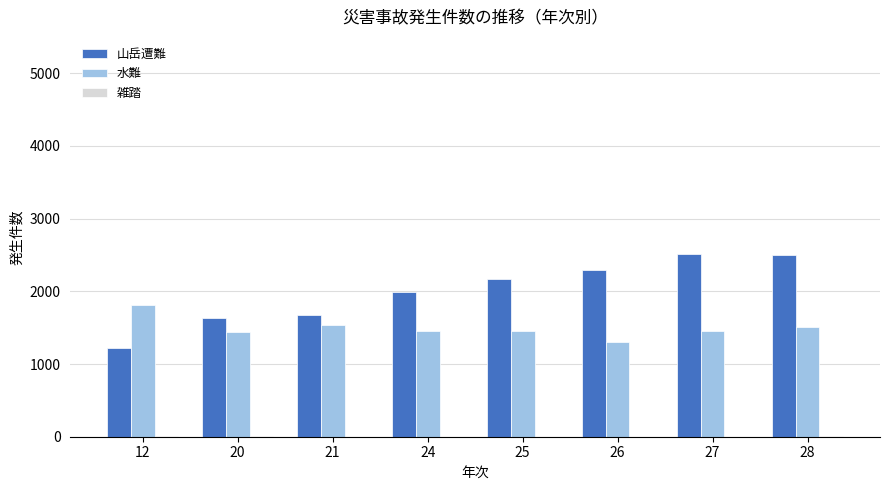

Is the value of 水難 at 12 greater than the value of 山岳遭難 at 25?

No